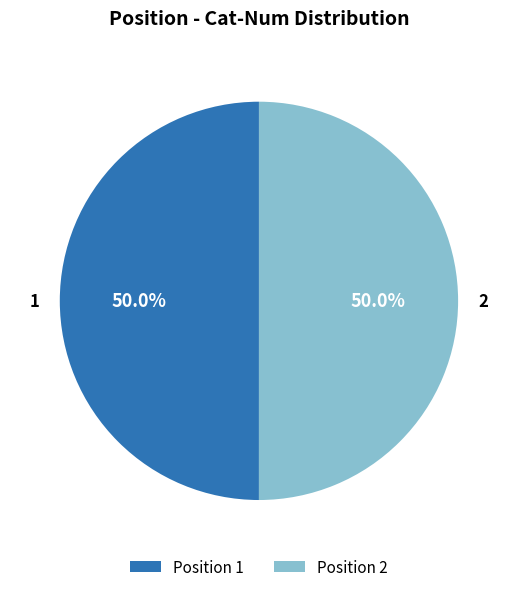

Combined, do Position 2 and Position 1 account for over 50%?

Yes